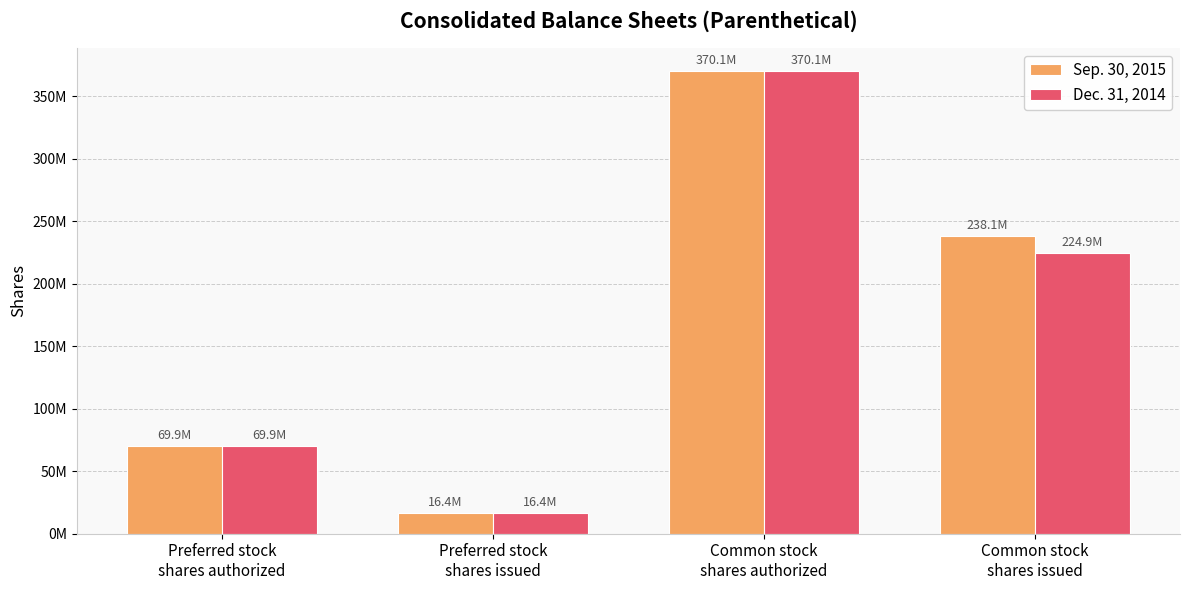

The Sep. 30, 2015 series shows 16350000 at Preferred stock
shares issued. True or false?

True